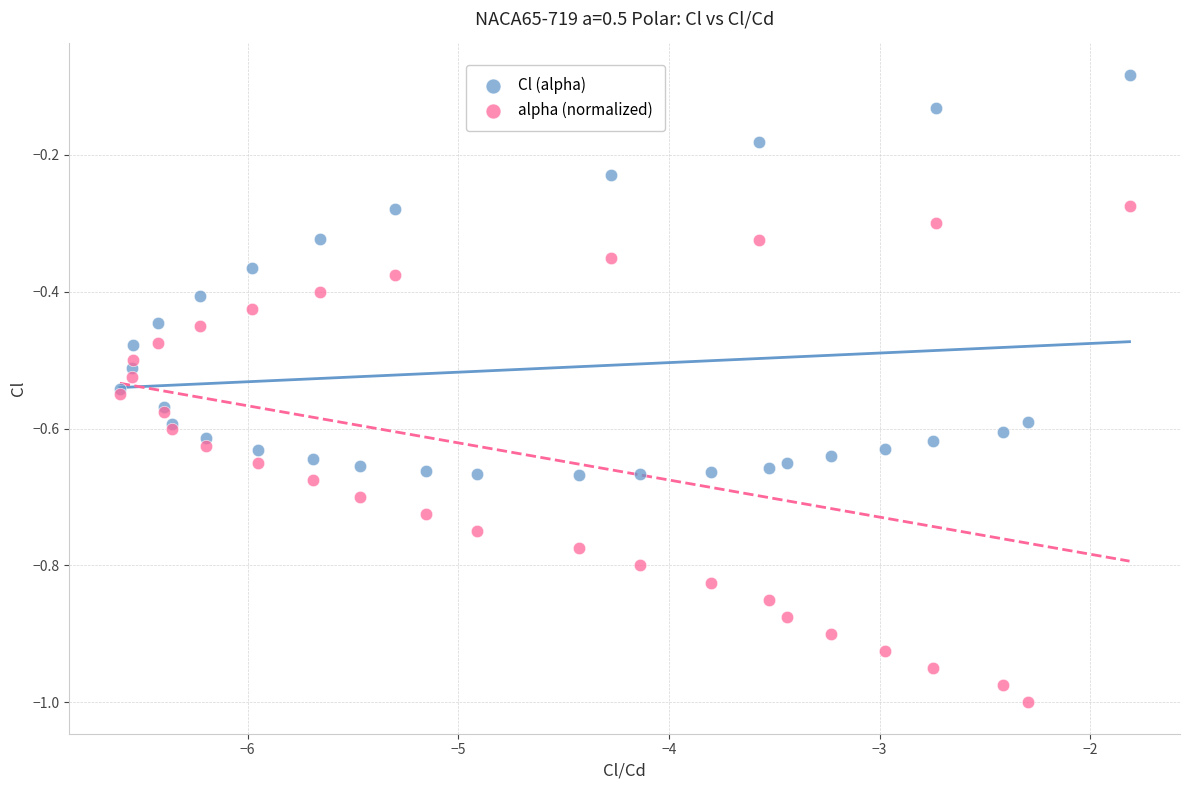

Which series reaches the maximum Y coordinate?

Cl (alpha)